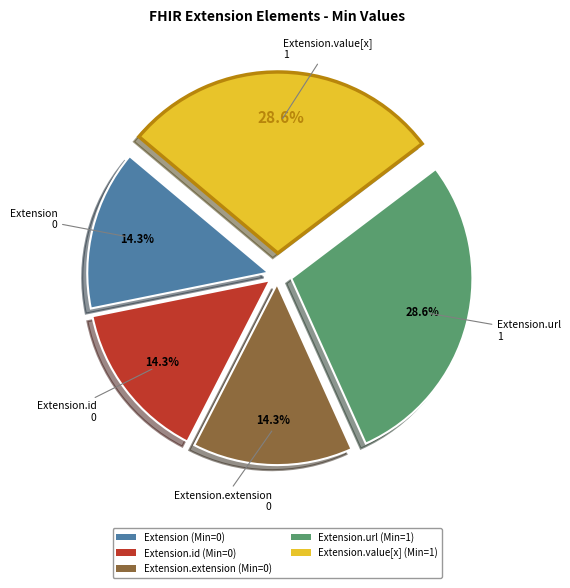

Is there a majority slice in this chart?

No